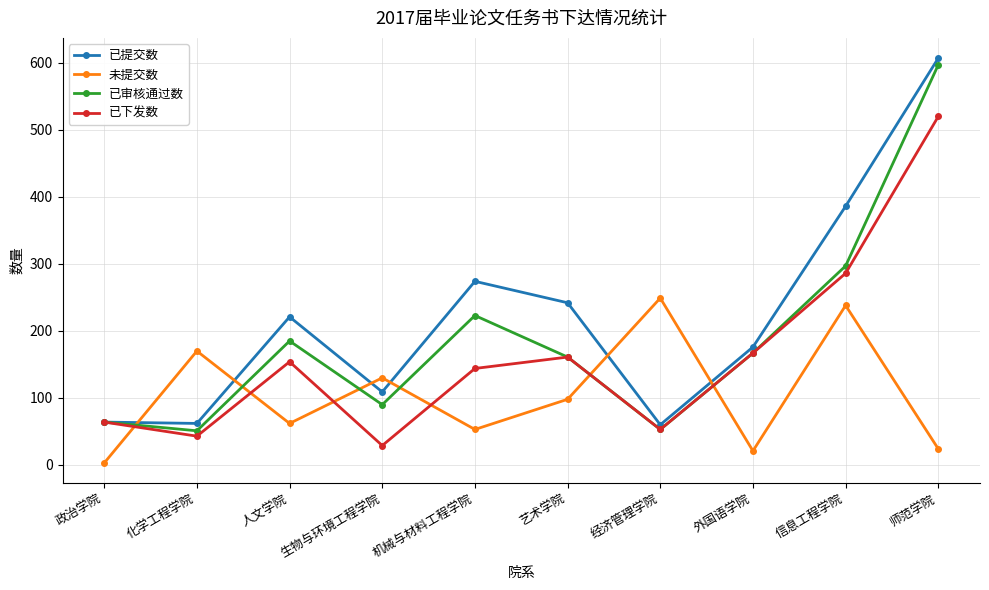

What position from the left is 生物与环境工程学院?

4